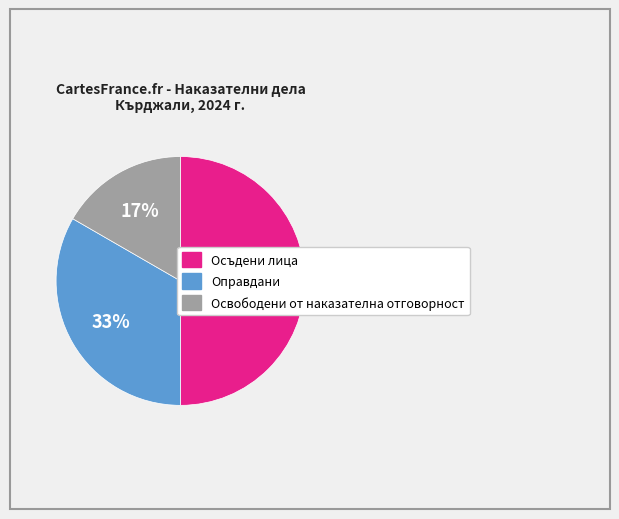

Does Освободени от наказателна отговорност represent more than half of the total?

No